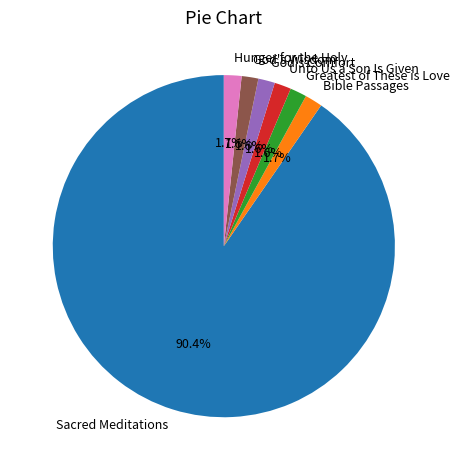

Is there a majority slice in this chart?

Yes